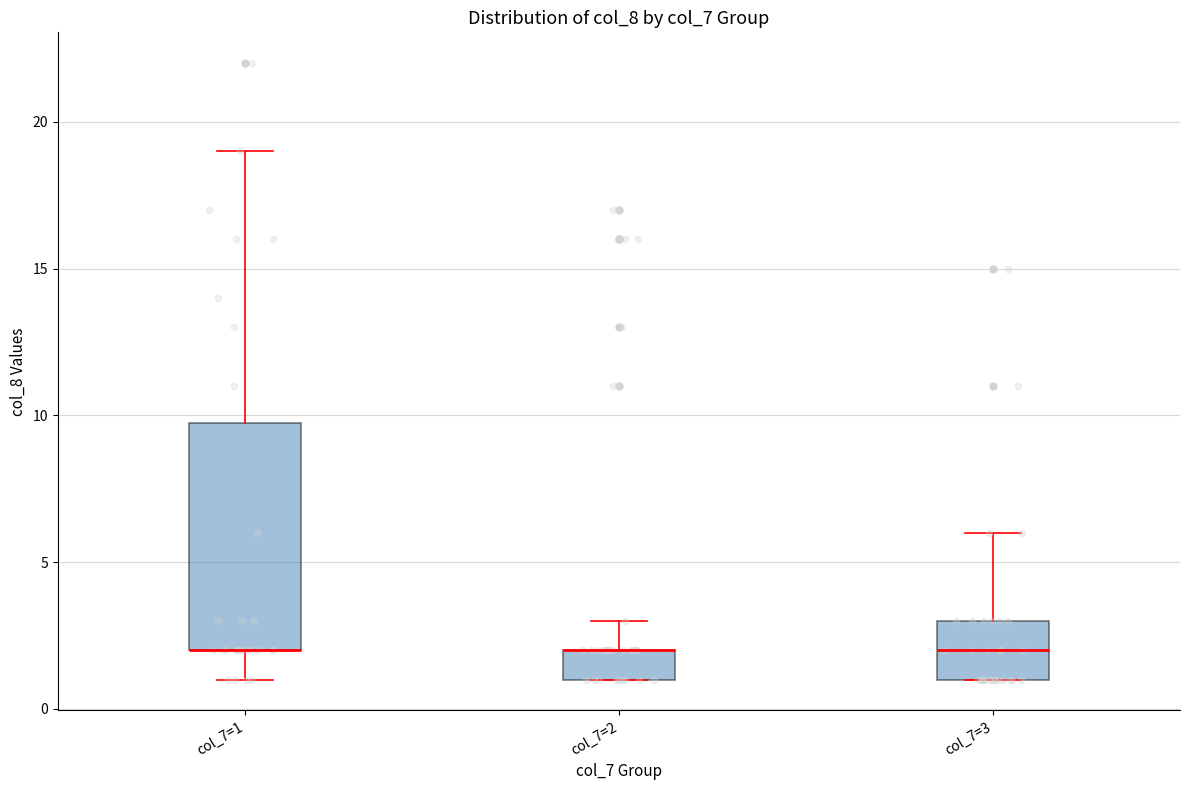

Comparing the boxes themselves (not the whiskers), which one is the tallest?

col_7=1